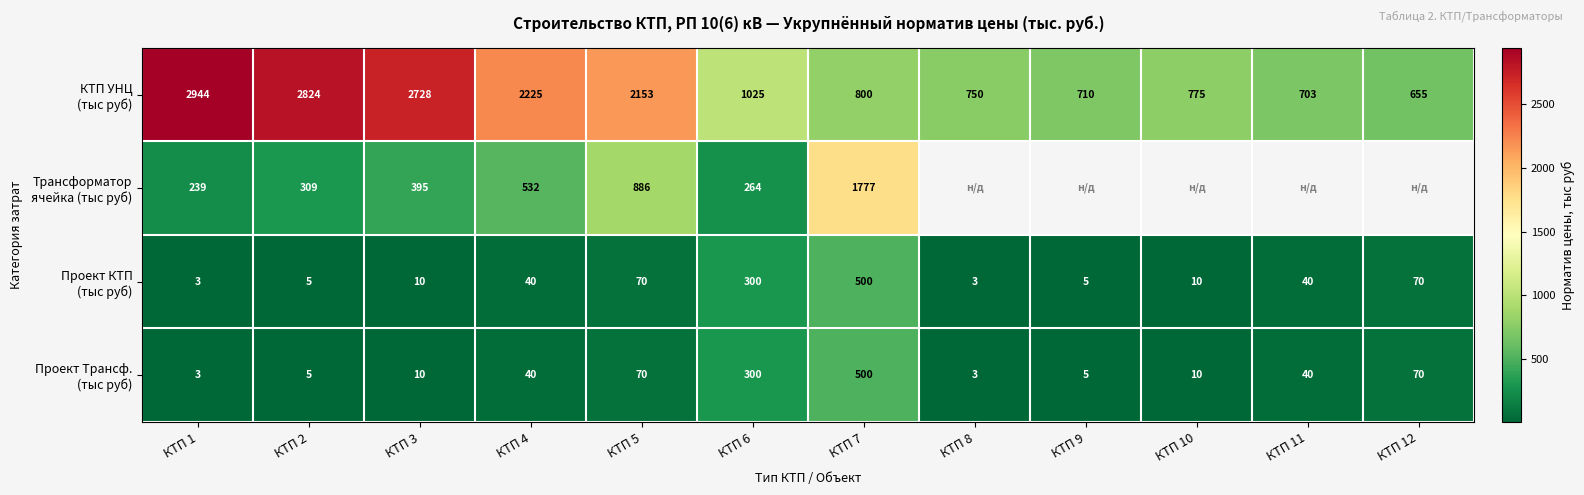

What is the total value across all series at КТП 2?

3143